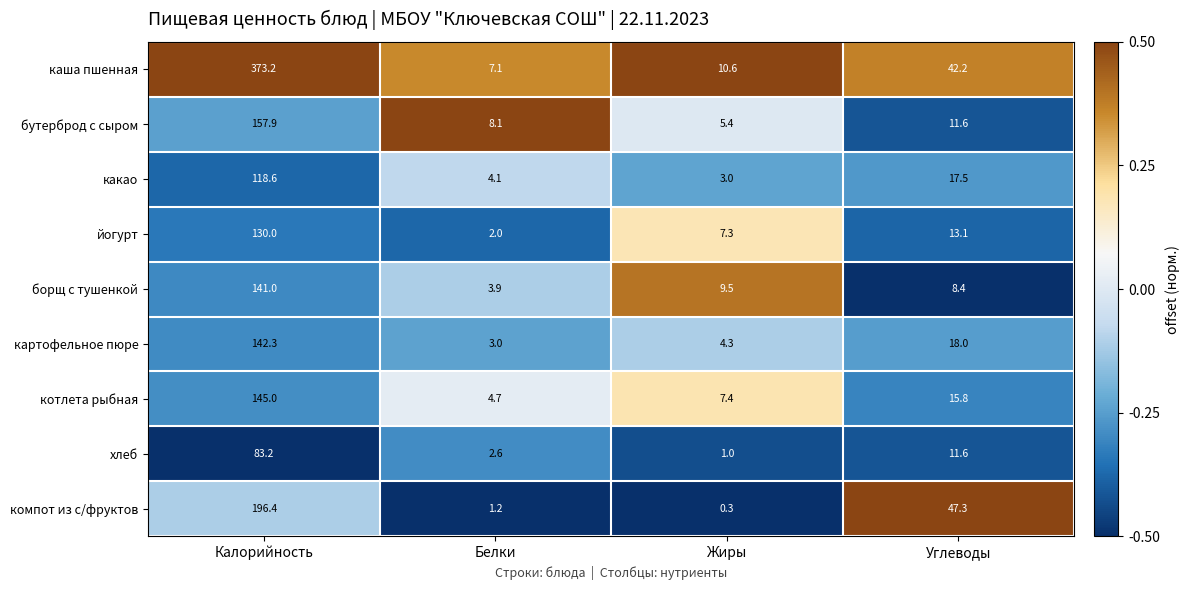

The картофельное пюре series shows 4.3 at Жиры. True or false?

True